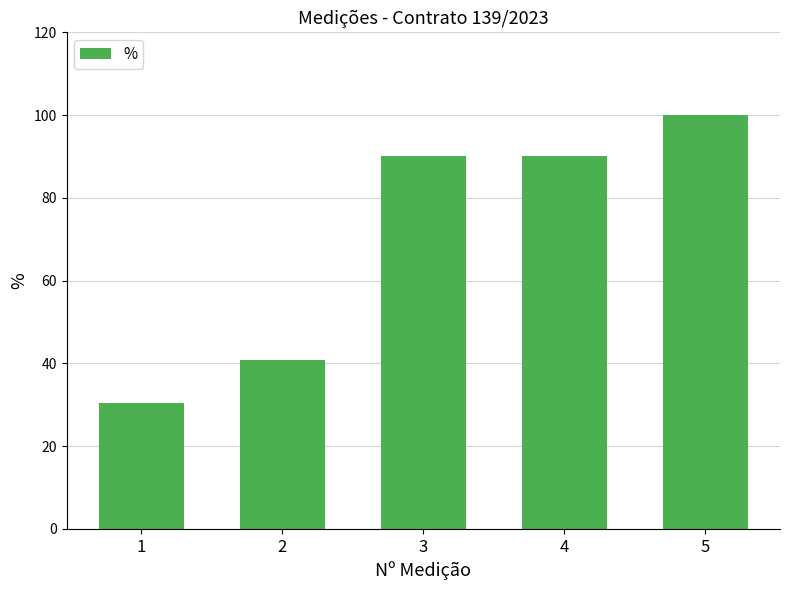

How many data points are less than 90?

2